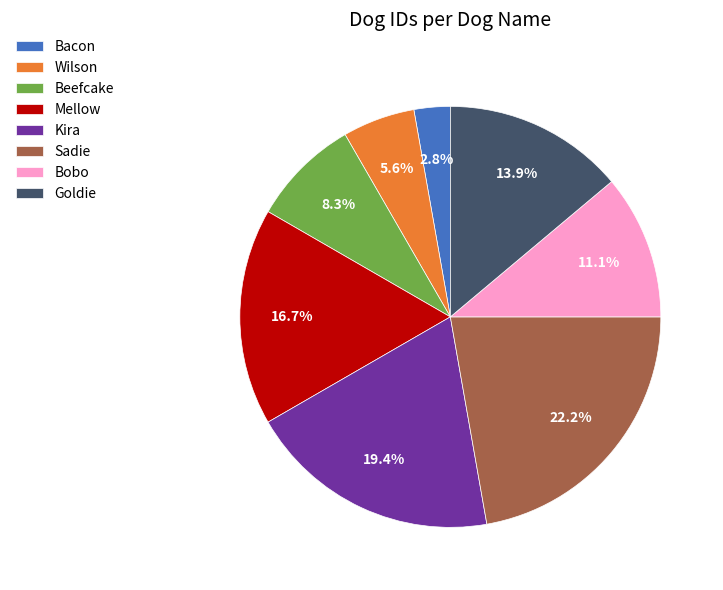

Is the sum of Wilson and Mellow greater than half?

No